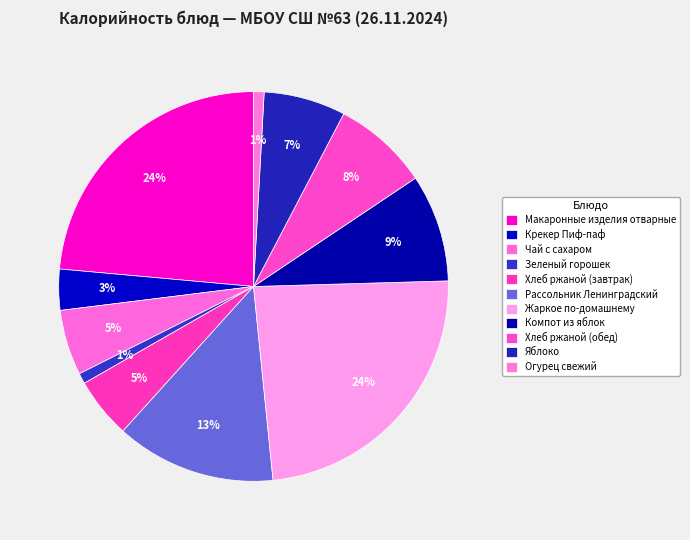

How many segments does this pie chart have?

11